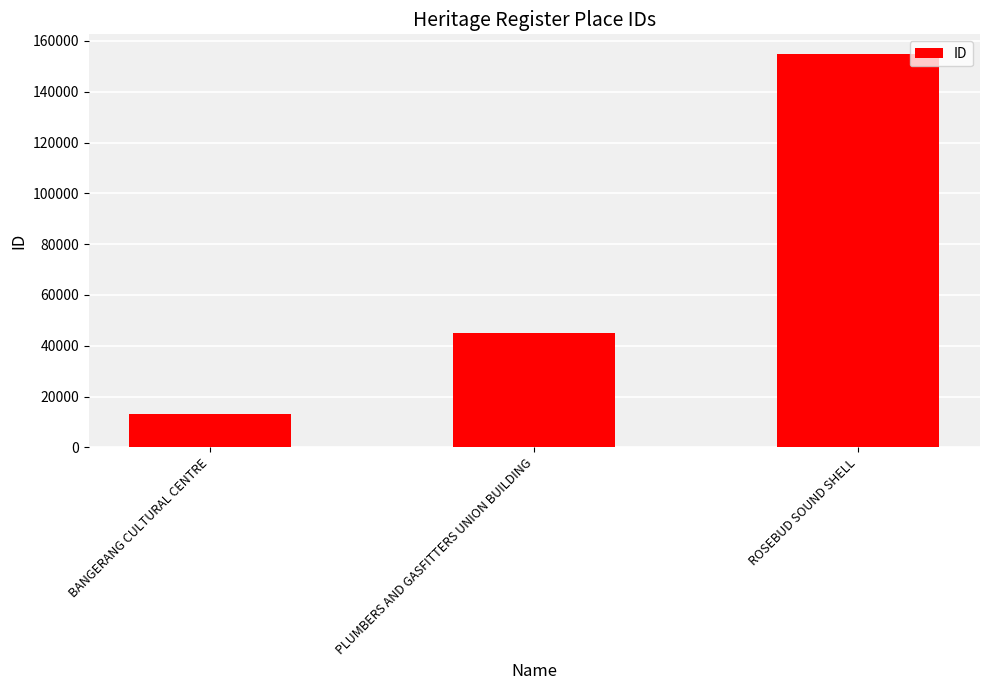

What value does the data have at PLUMBERS AND GASFITTERS UNION BUILDING?

45055